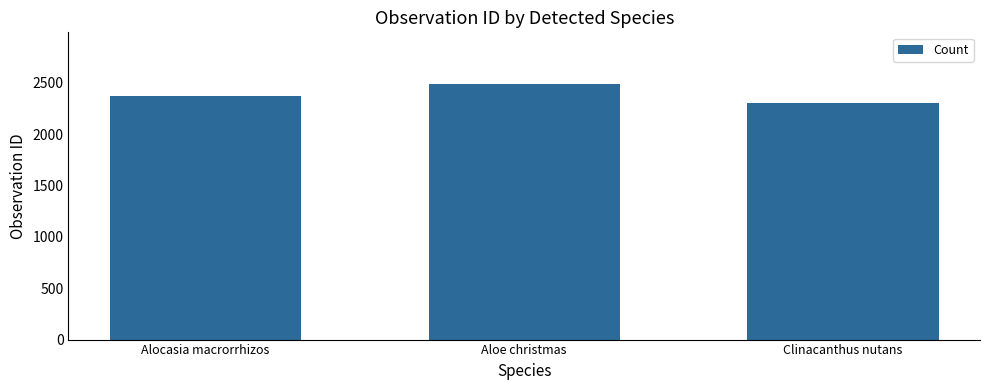

Count the values in the range 2308 to 2493.

3